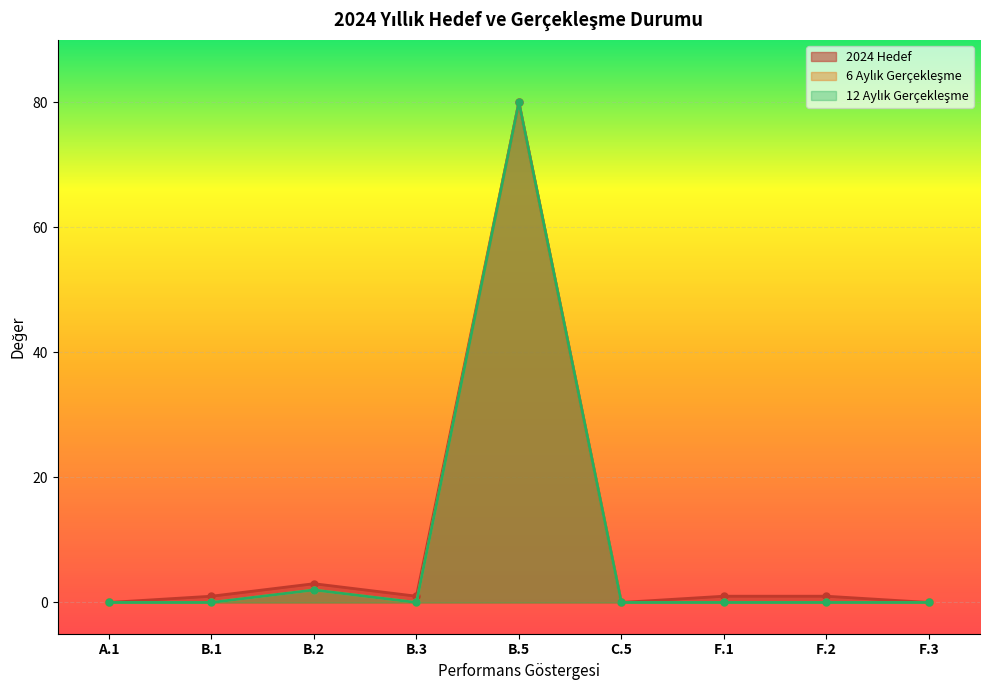

Reading left to right, transcribe all the data shown in this chart.

2024 Hedef: 0	1	3	1	80	0	1	1	0
6 Aylık Gerçekleşme: 0	0	2	0	80	0	0	0	0
12 Aylık Gerçekleşme: 0	0	2	0	80	0	0	0	0